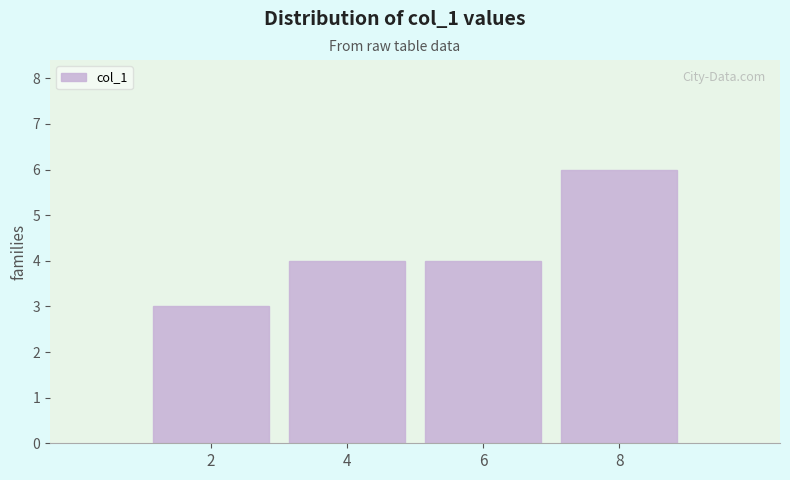

What is the height of the bar covering 1 to 3 on the x-axis? The values are not printed on the chart, so give them approximately, as read against the axis.

3